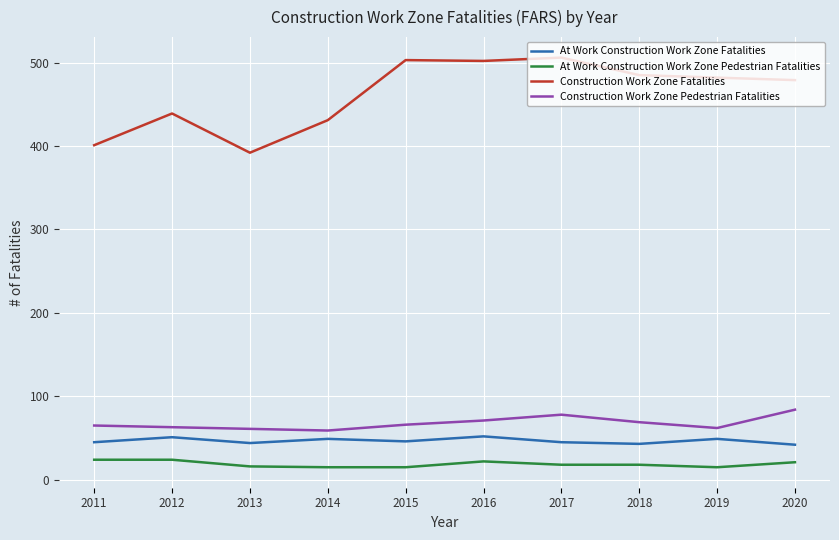

How many At Work Construction Work Zone Pedestrian Fatalities values are between 15 and 22?

8